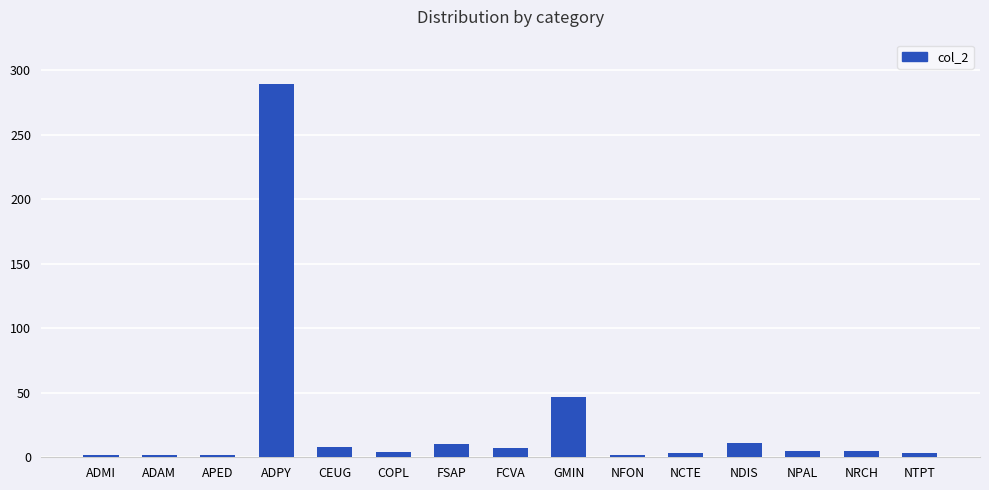

The chart shows a value of 460 at ADPY. True or false?

False